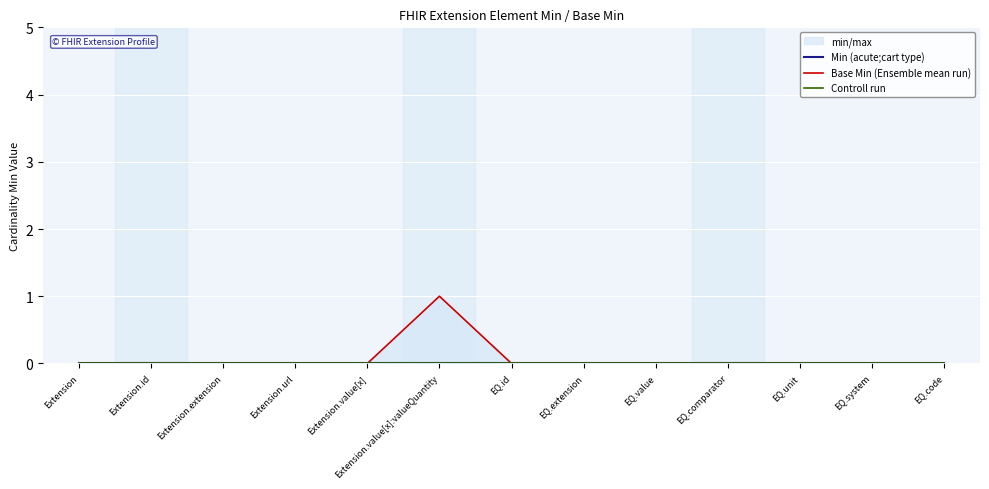

Rank the series by their maximum value, from lowest to highest.

Min (acute;cart type), Controll run, Base Min (Ensemble mean run)